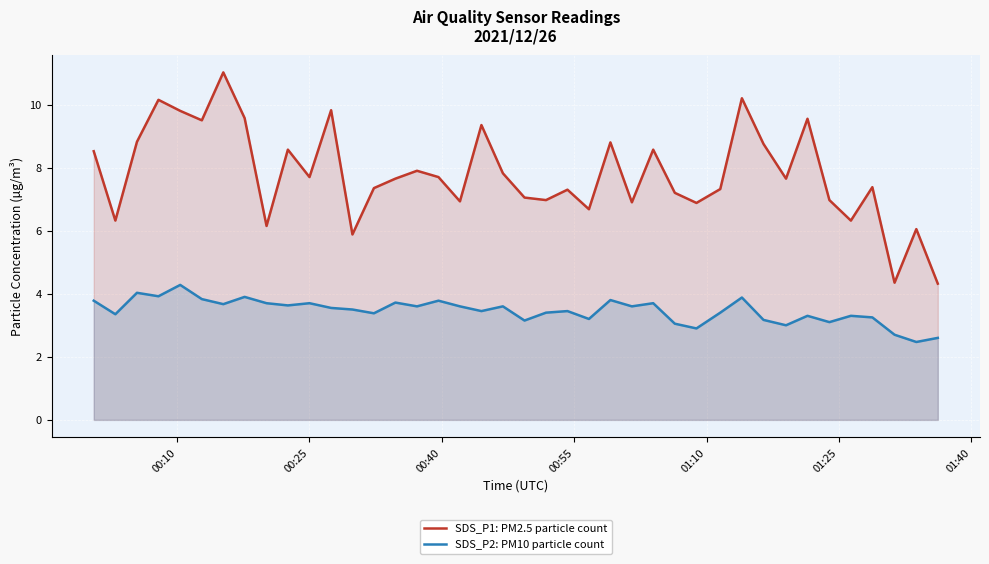

What is the difference between the maximum and minimum values in the SDS_P1: PM2.5 particle count series?

6.7